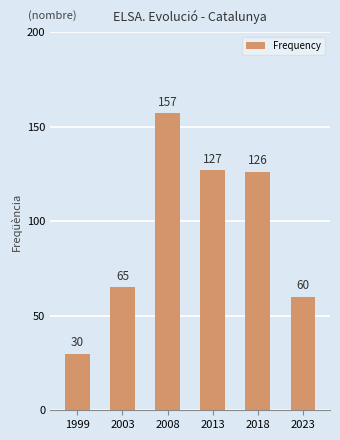

What is the change in value from 1999 to 2013?

+97